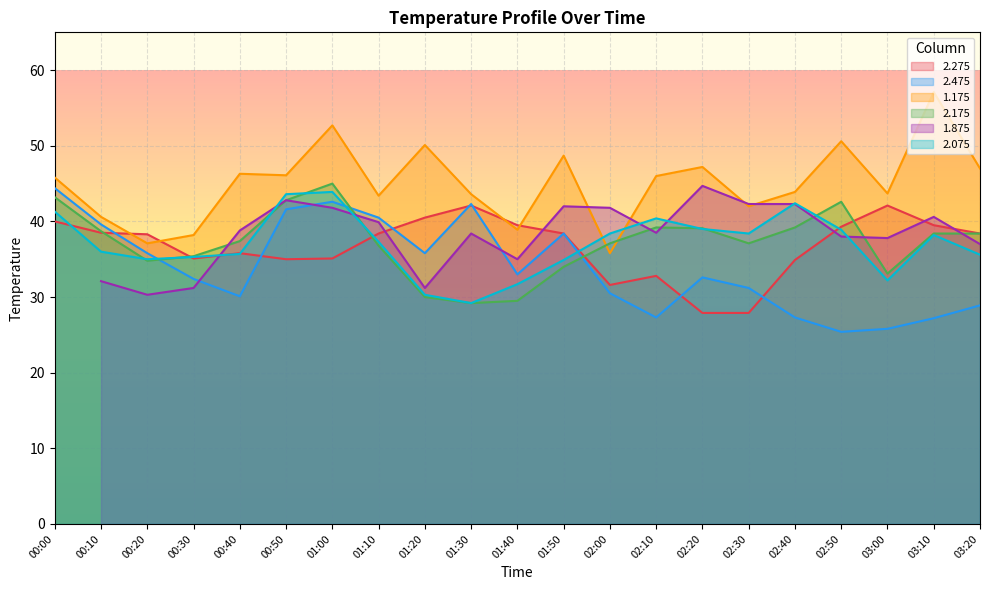

What is the average value of the 1.175 series?

45.0